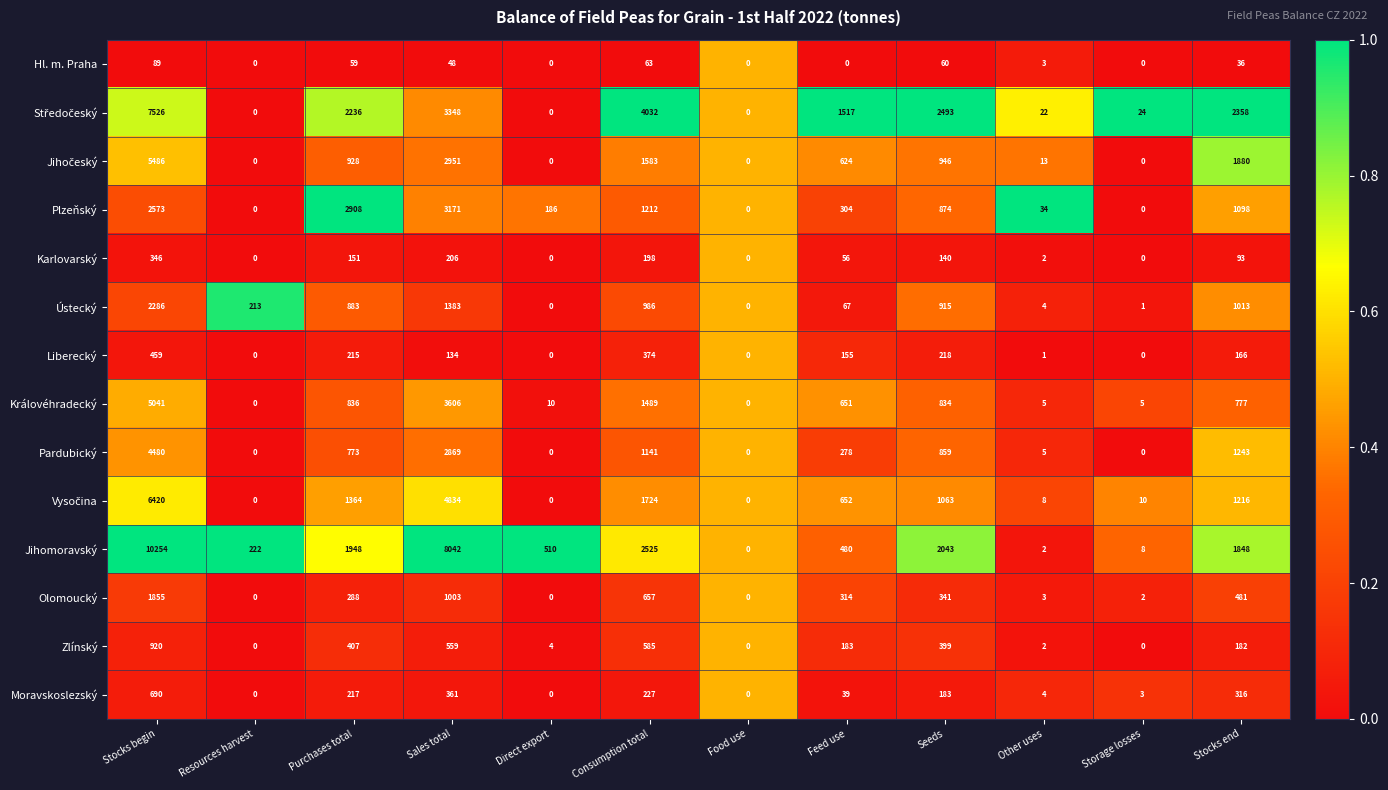

Is it true that Ústecký equals 1219 at Seeds?

False